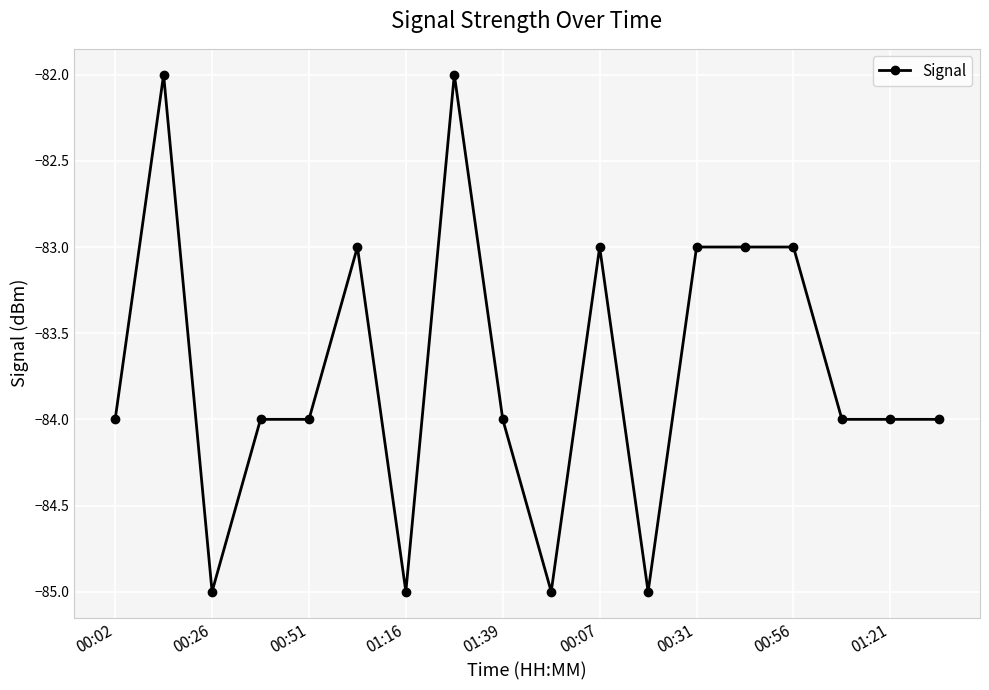

What is the value of the 13th point from the left?

-83